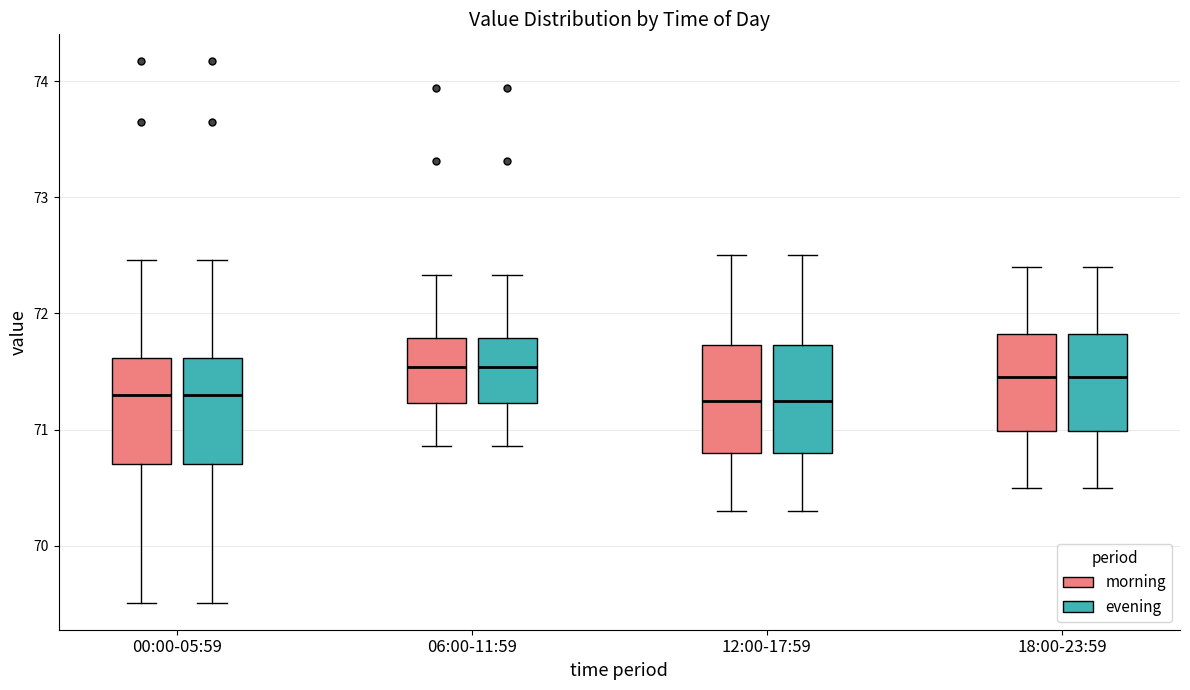

Where is the lower edge of the box for 12:00-17:59 (evening) on the y-axis? The values are not printed on the chart, so give them approximately, as read against the axis.

70.8